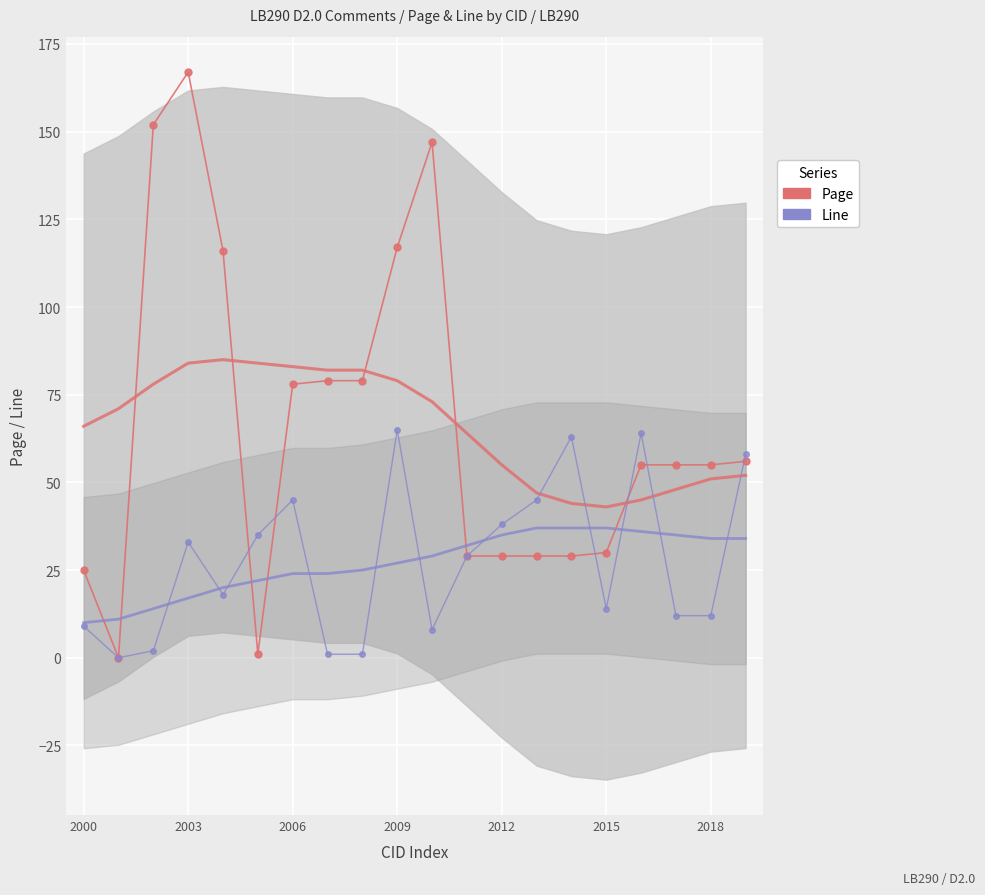

What value does the Page series have at 14, to the nearest 5?

30